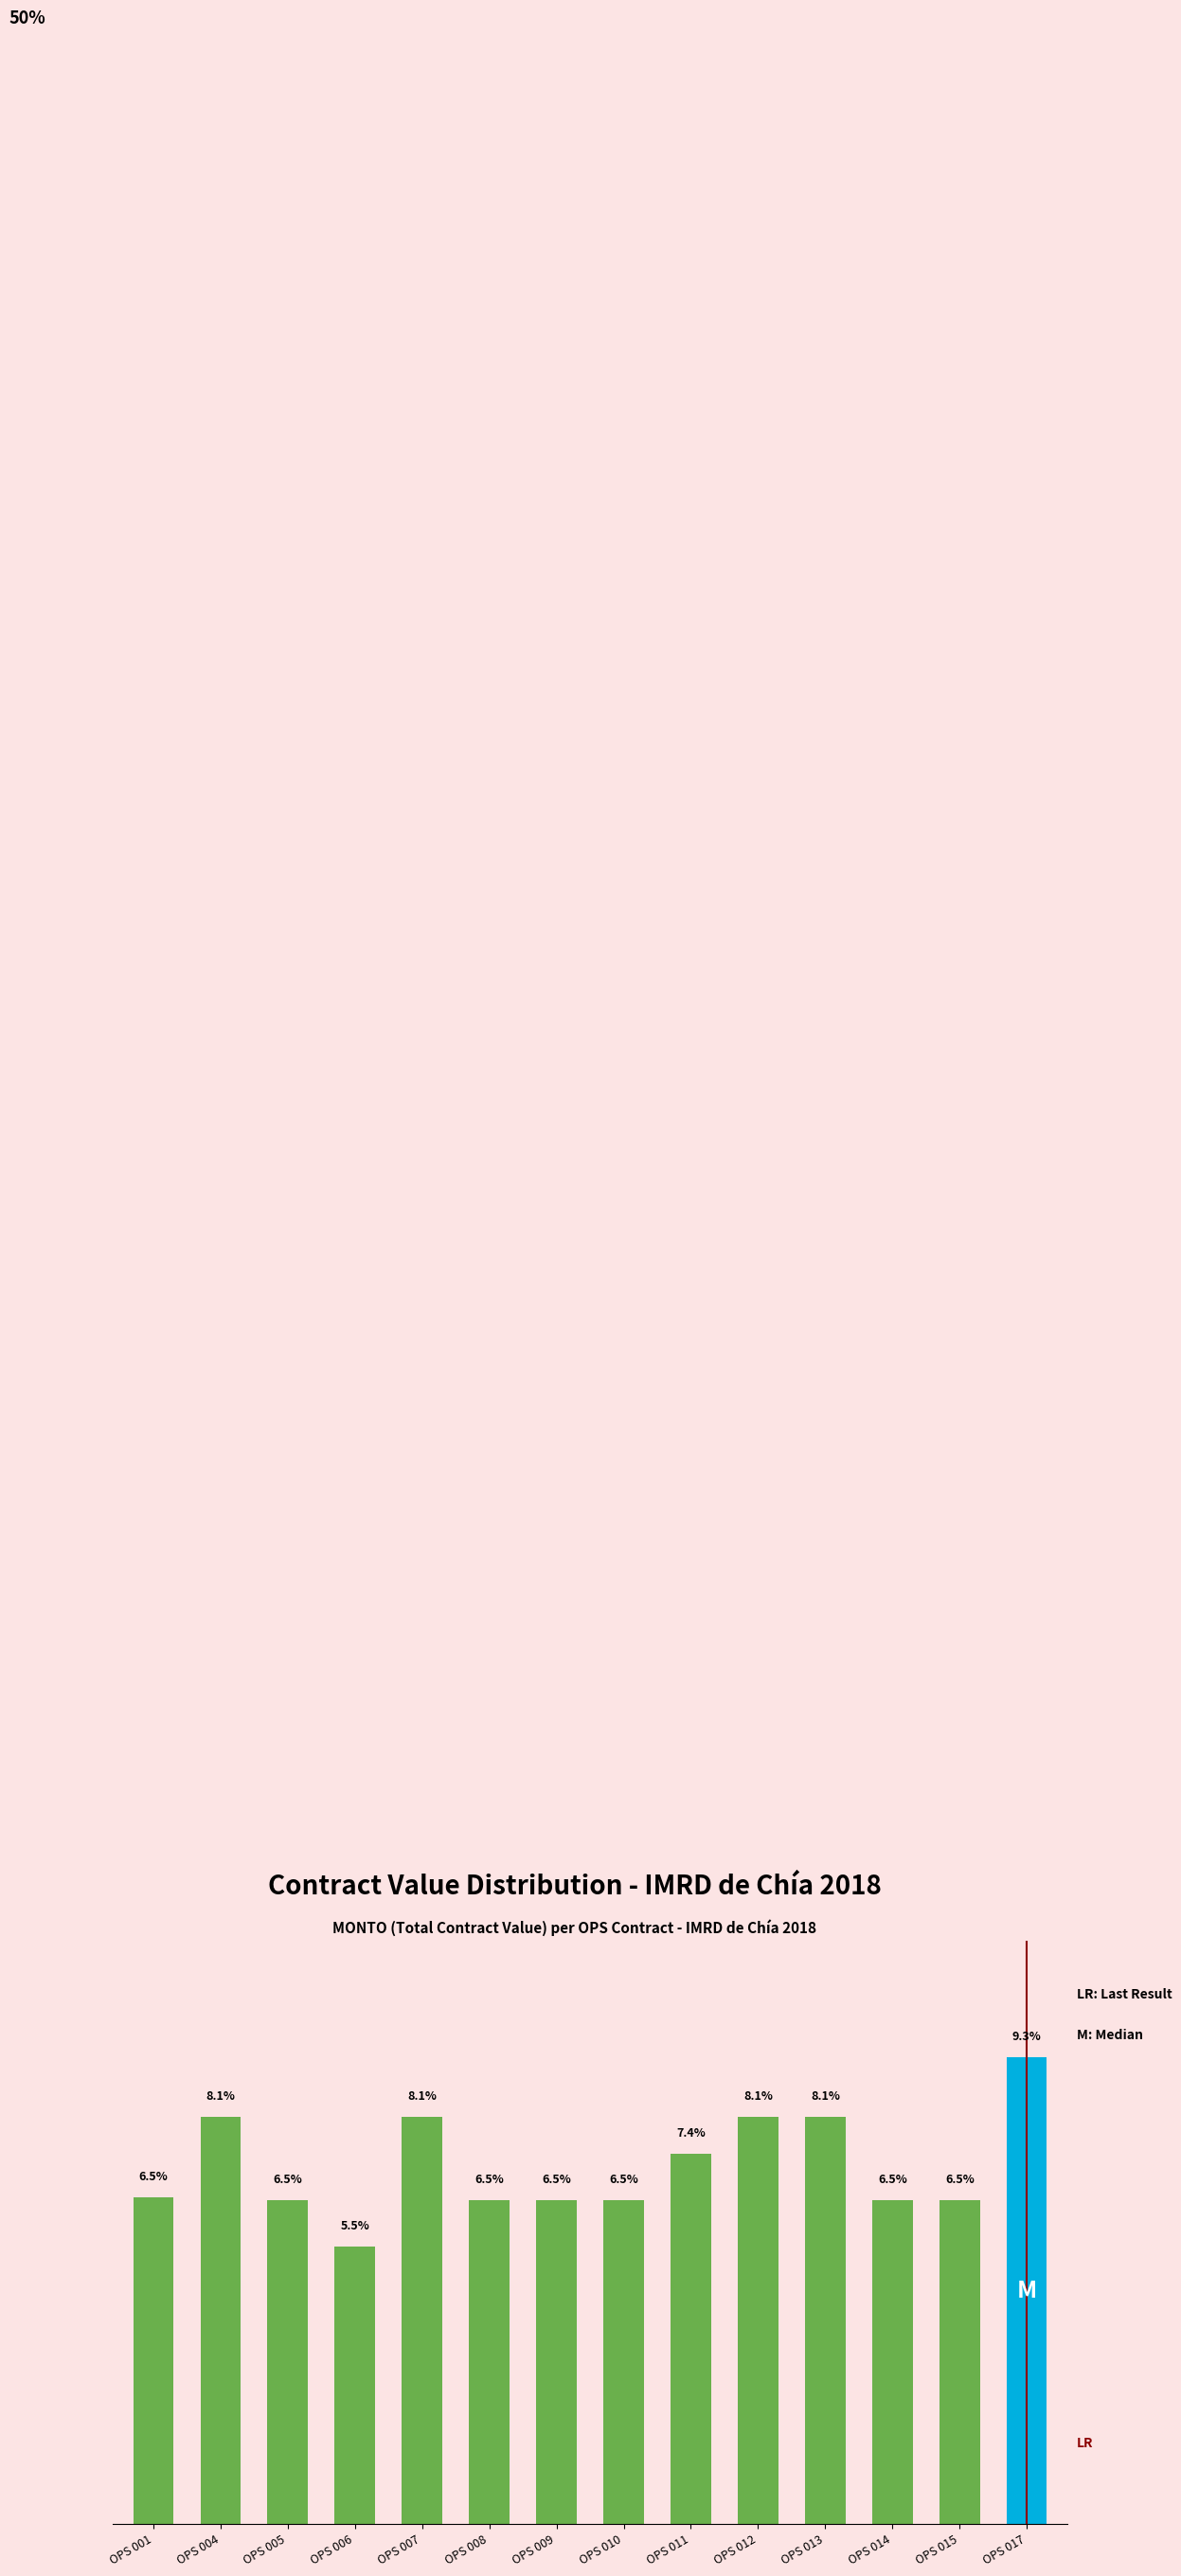

Where does the data first go above 6?

OPS 001